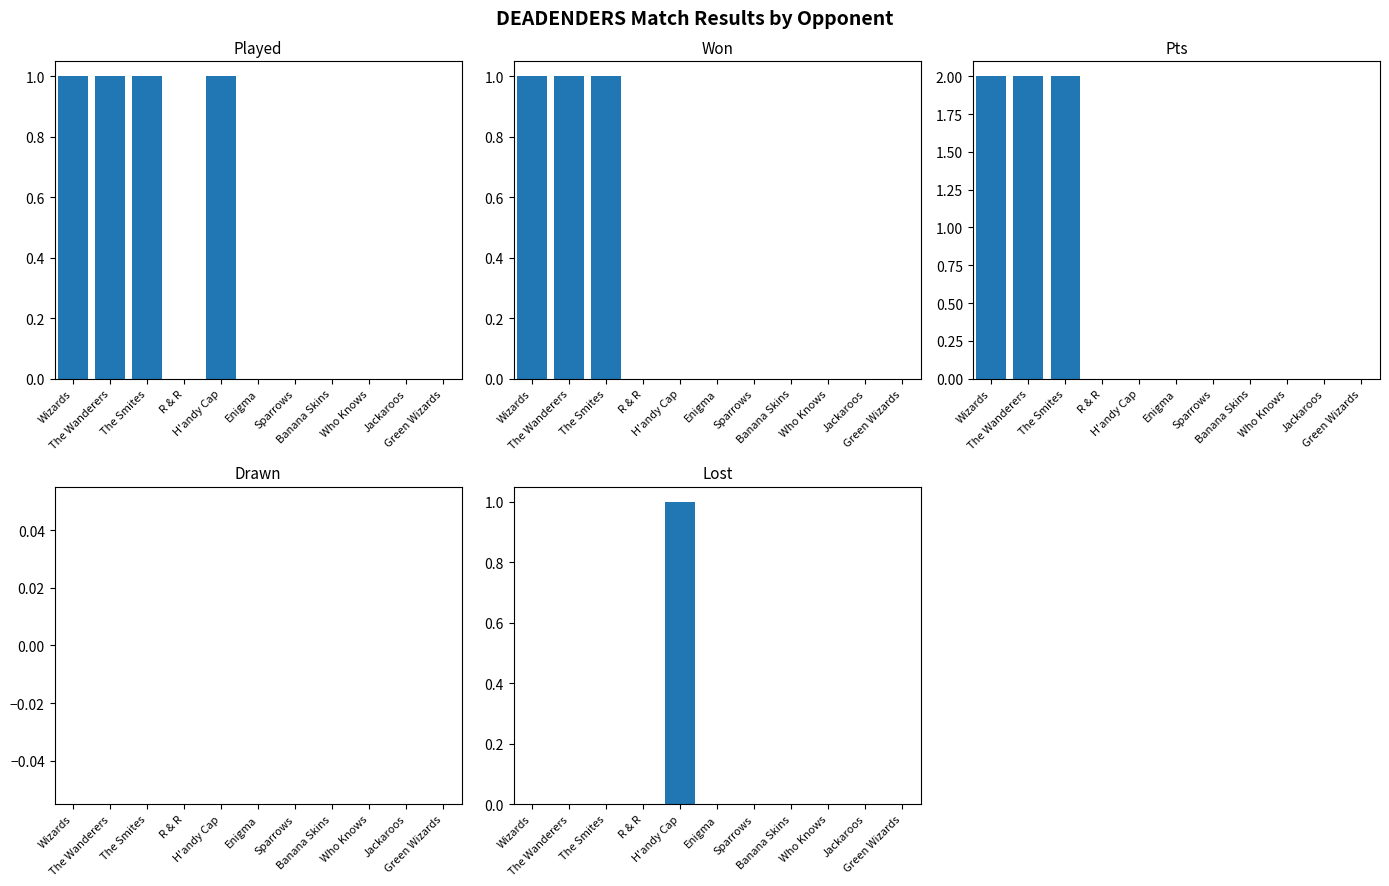

Rank the series by their maximum value, from highest to lowest.

Pts, Played, Won, Lost, Drawn